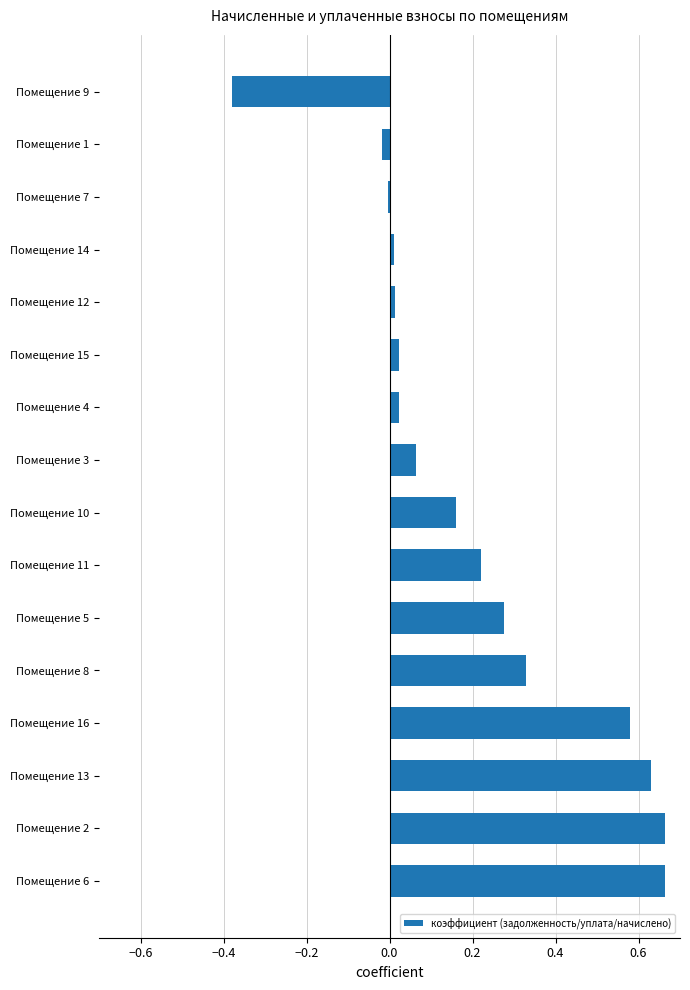

Is it true that the value at Помещение 1 is -0.0?

True